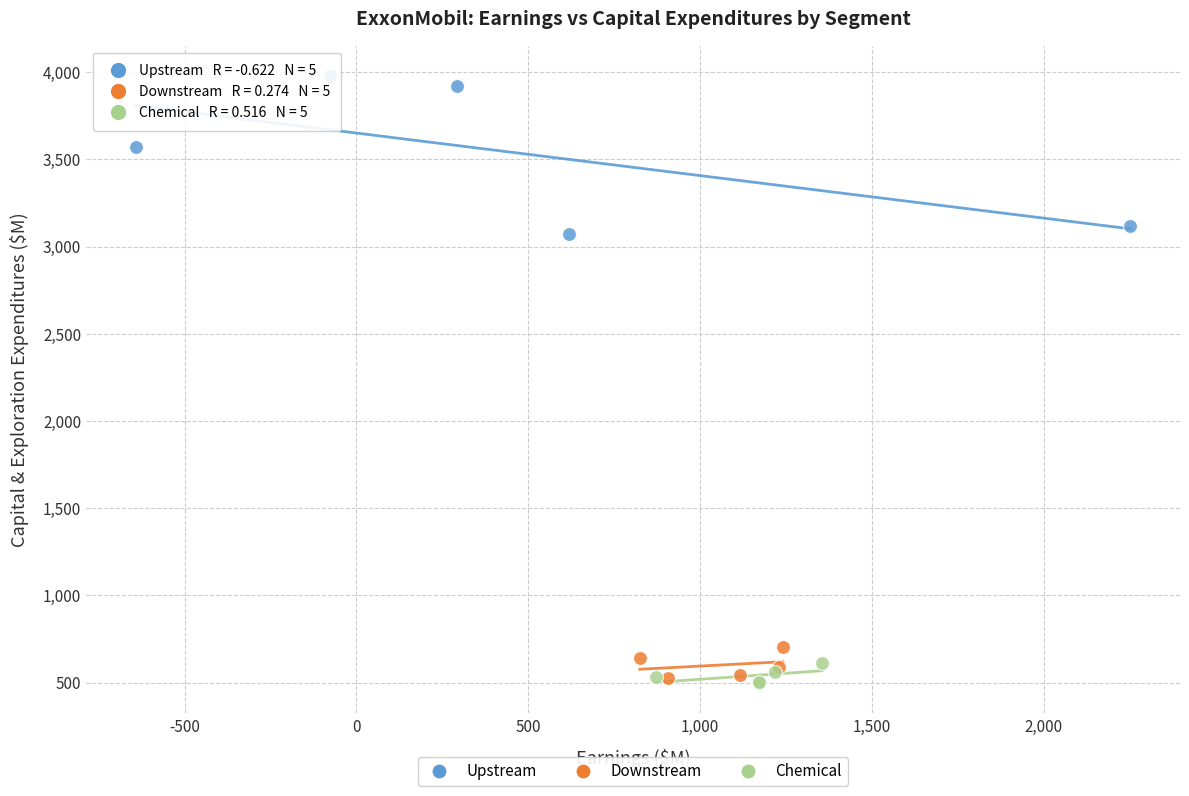

Which series reaches the maximum Y coordinate?

Upstream